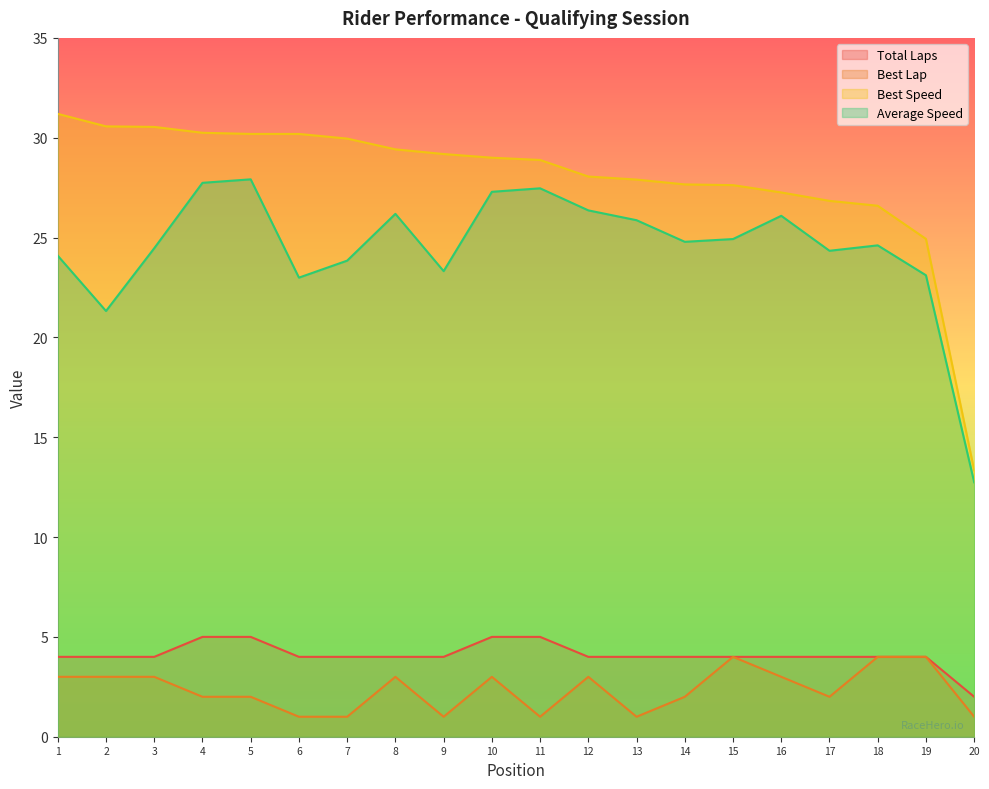

What are all the series names shown in the legend?

Total Laps, Best Lap, Best Speed, Average Speed